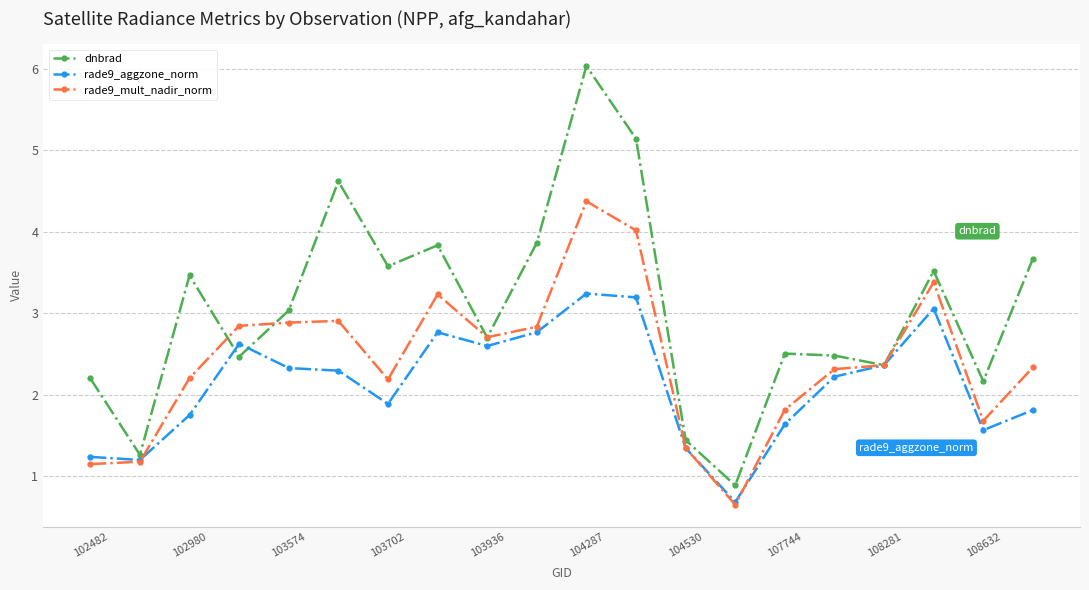

Is this an area chart (filled region under the line)?

No